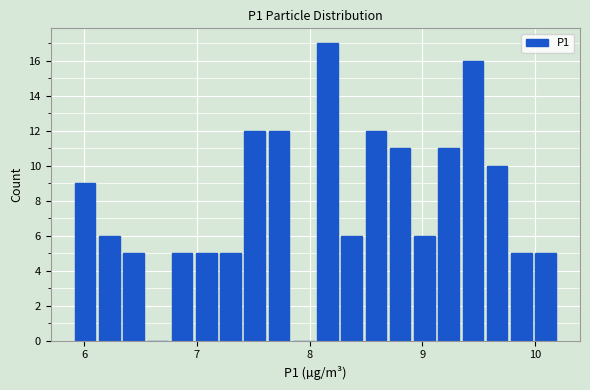

Around what value on the x-axis is the tallest bar? Give the approximate position of its centre, as read against the axis.

8.2